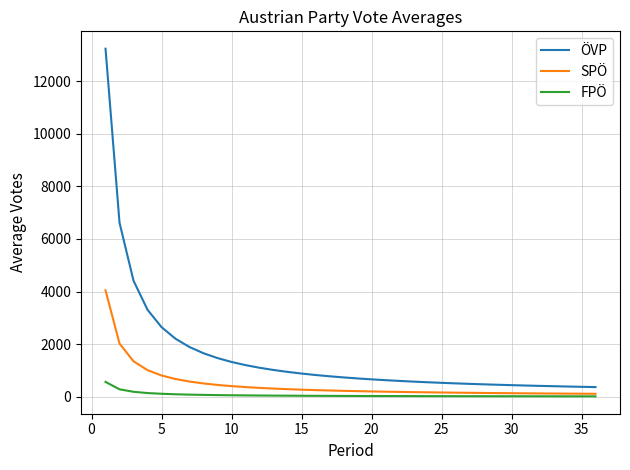

What is the average value of the ÖVP series?

1534.0